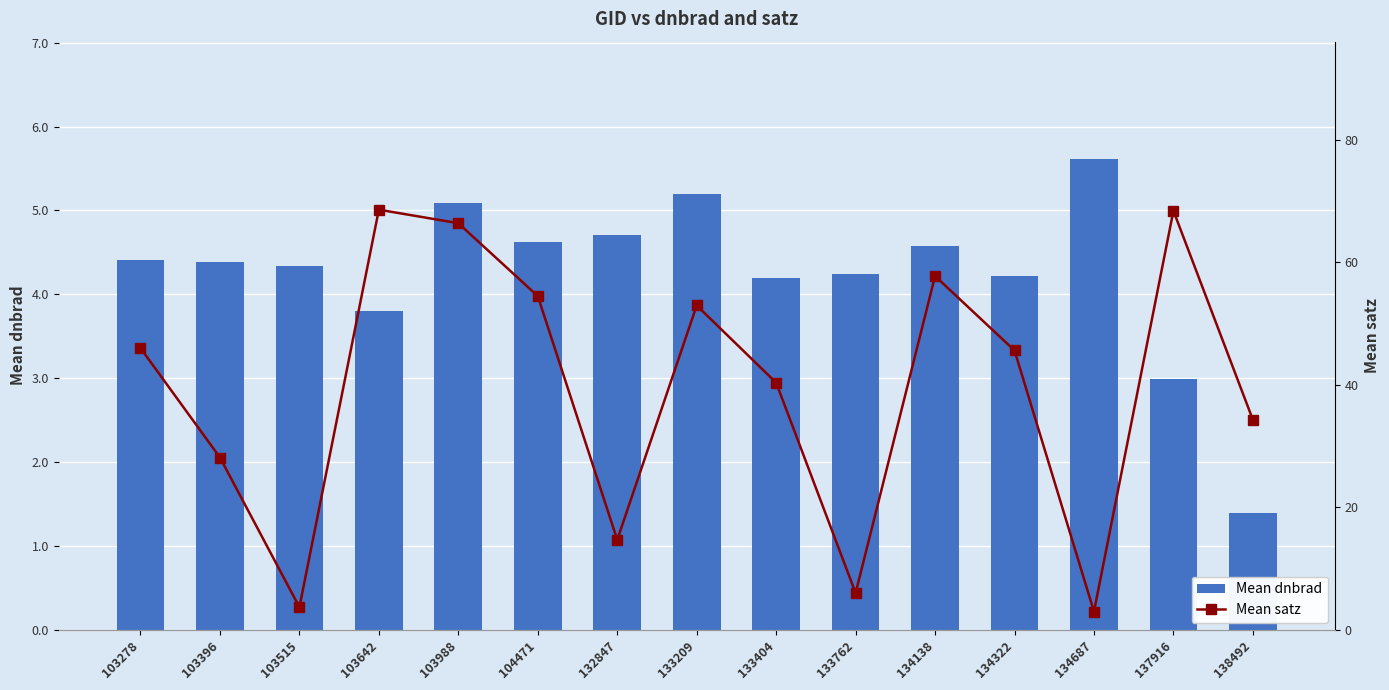

What is the value of the Mean dnbrad bar at the 12th from the left?

4.2